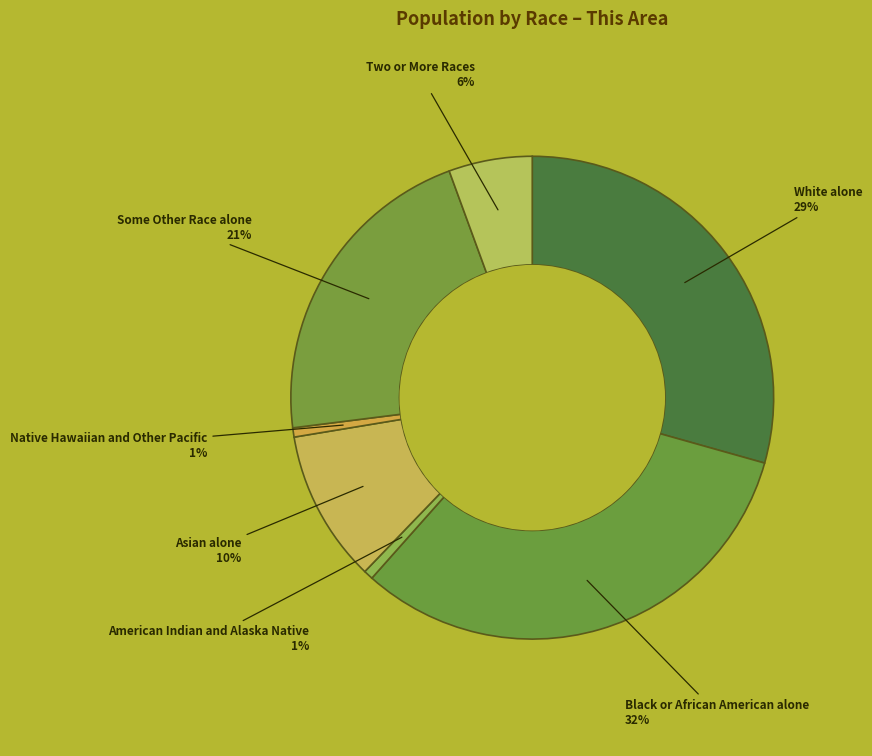

Is Some Other Race alone the majority of the pie?

No